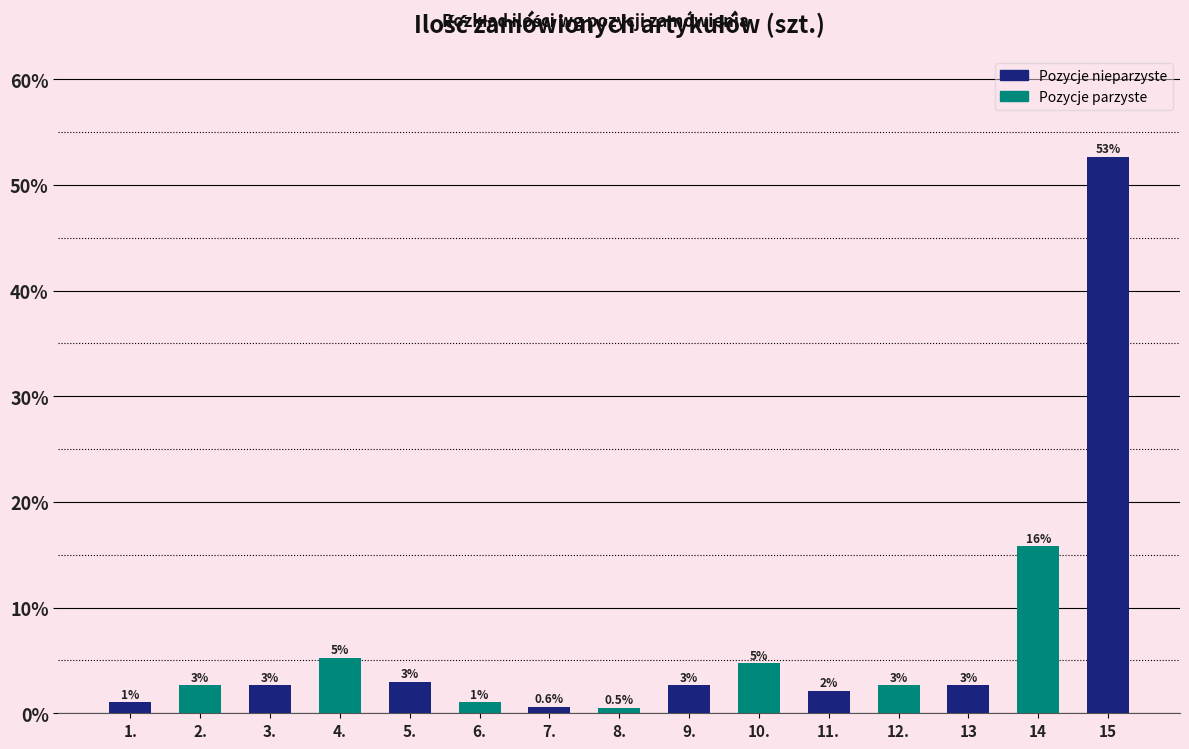

Which has a higher value, 8. or 12.?

12.